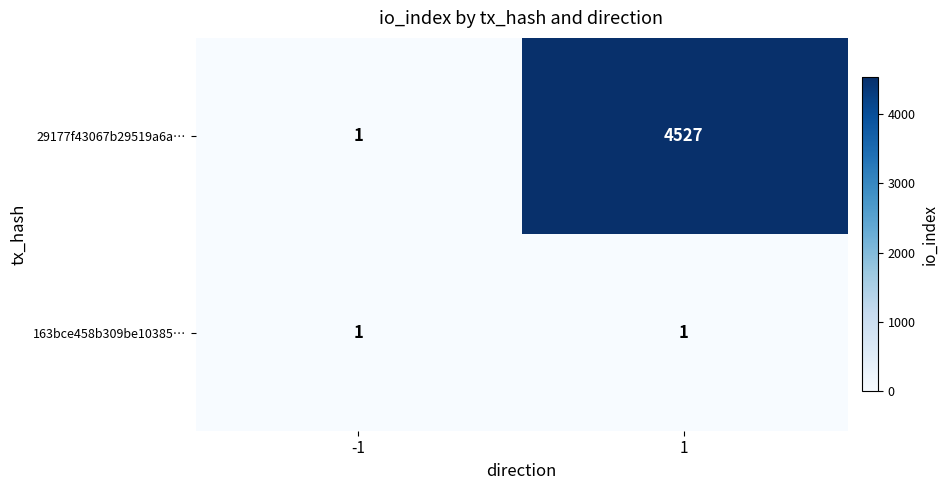

What value does the 29177f43067b29519a6a… series have at 1?

4527